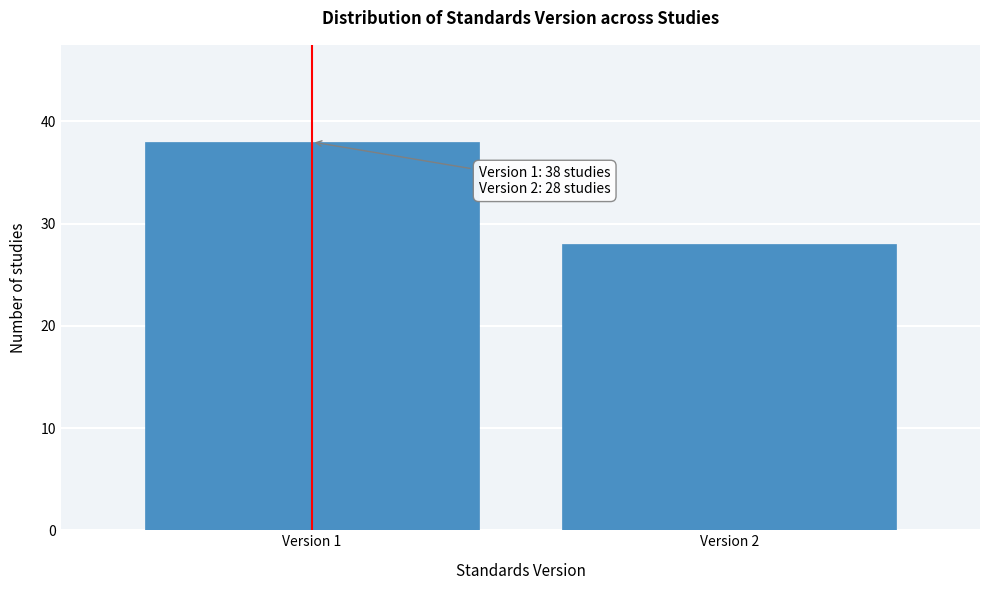

Reading right to left, list all the values displayed in this chart.

28	38